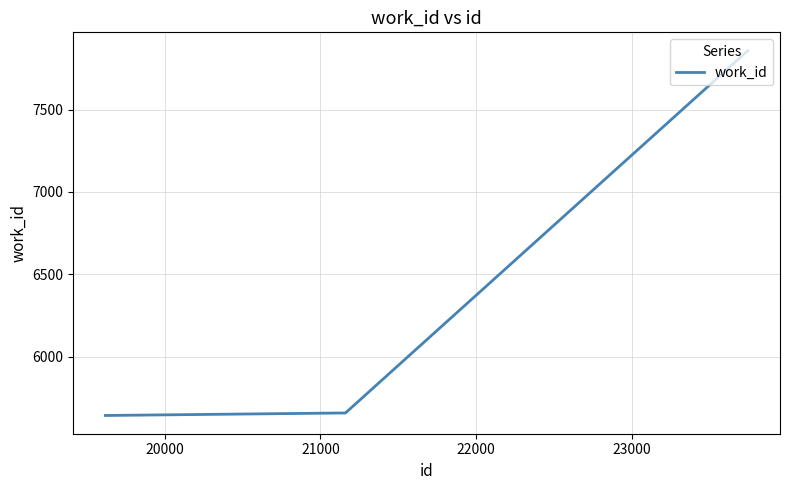

Reading left to right, extract all data points from this chart.

5642	5642	5657	5657	5657	5657	5657	5657	5657	7858